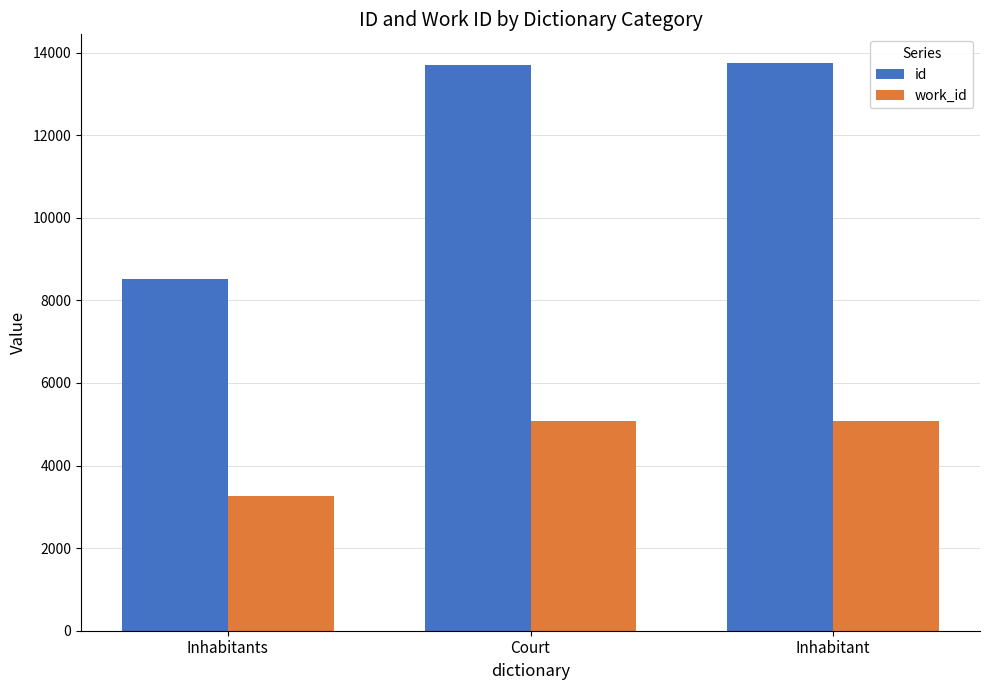

What is the difference between the maximum and minimum values in the work_id series?

1829